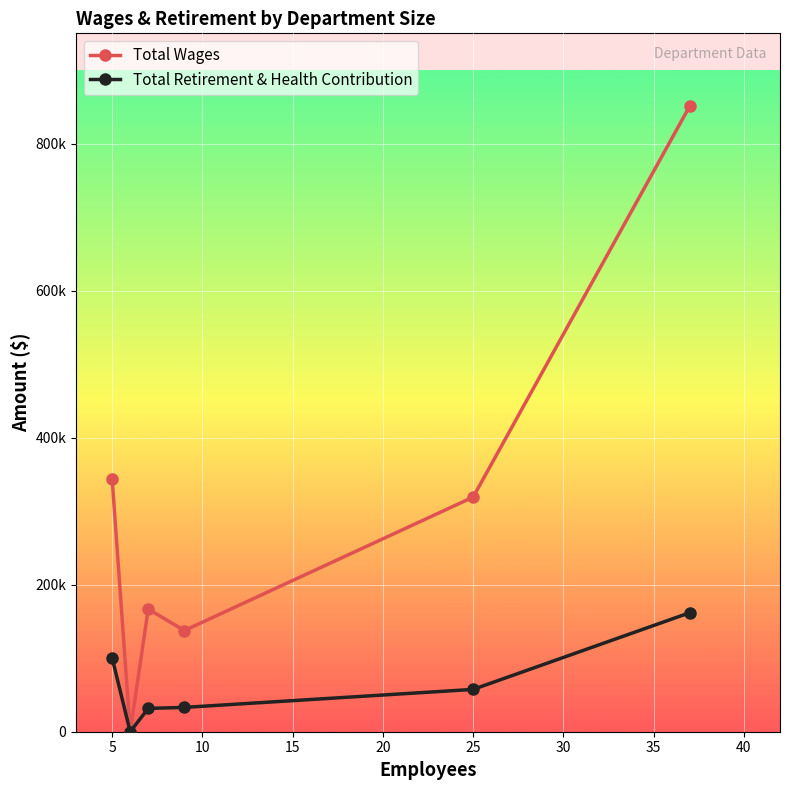

True or false: Total Wages and Total Retirement & Health Contribution intersect in this chart.

False